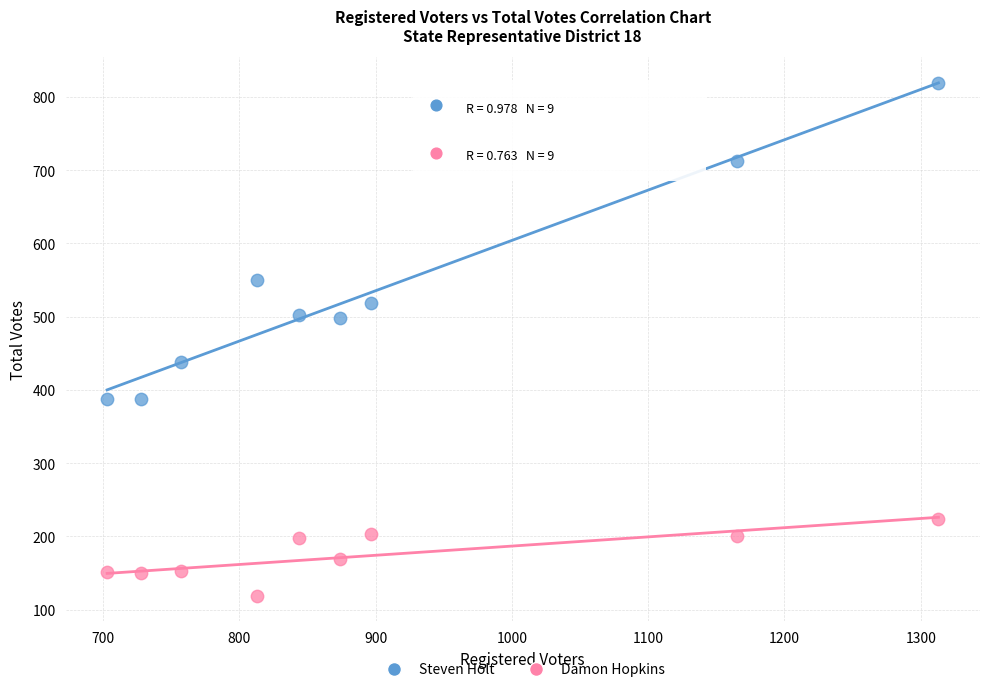

Which series contains the lowest Y value?

Damon Hopkins